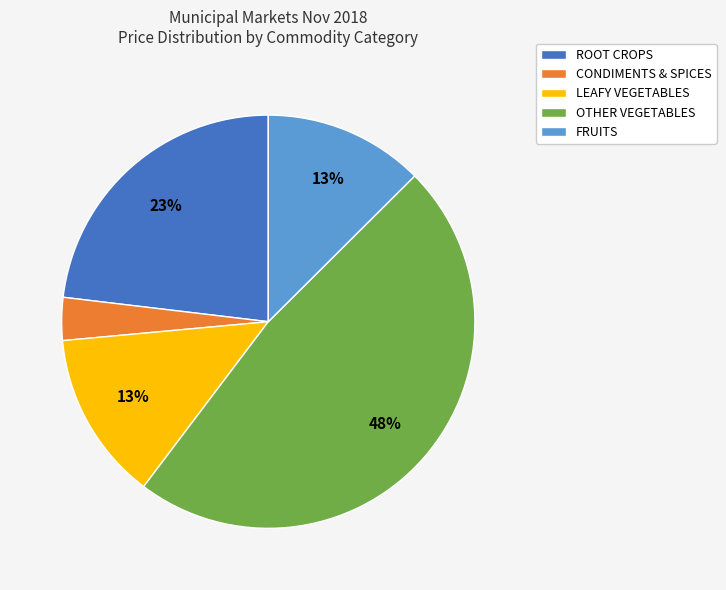

Do ROOT CROPS and FRUITS together represent more than half of the pie?

No